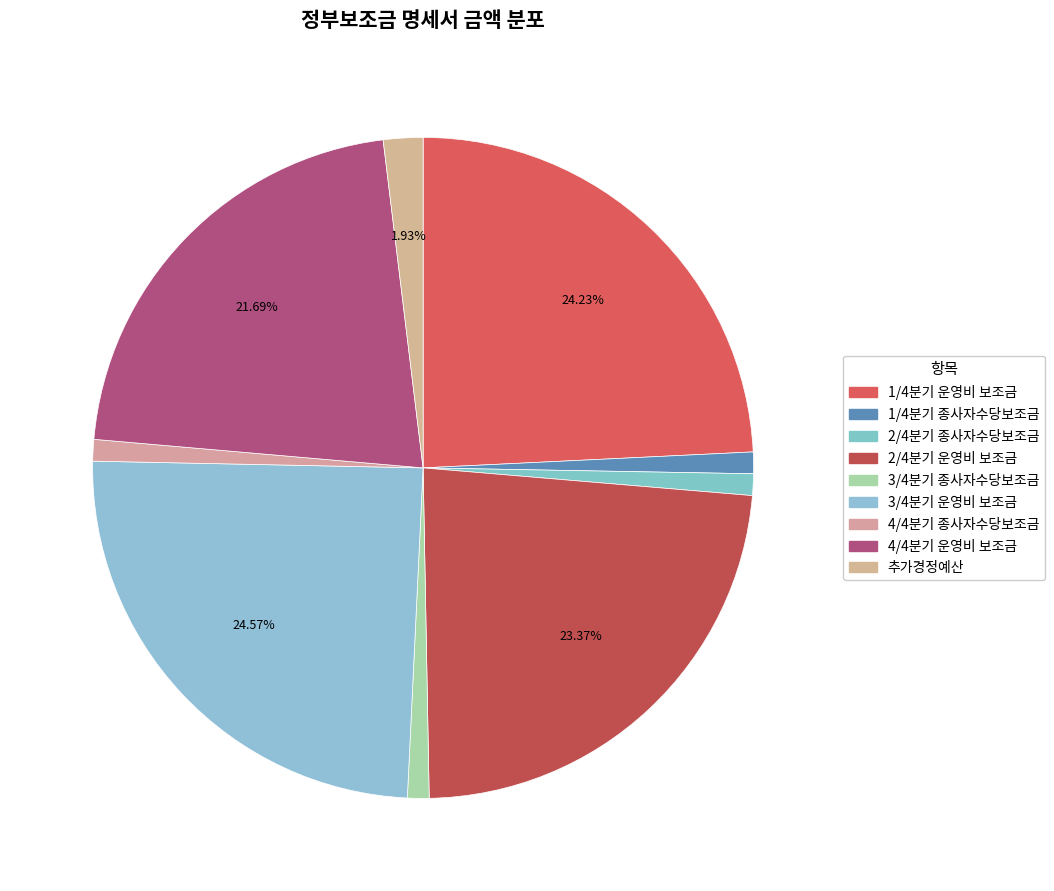

Which slice is the largest?

3/4분기 운영비 보조금